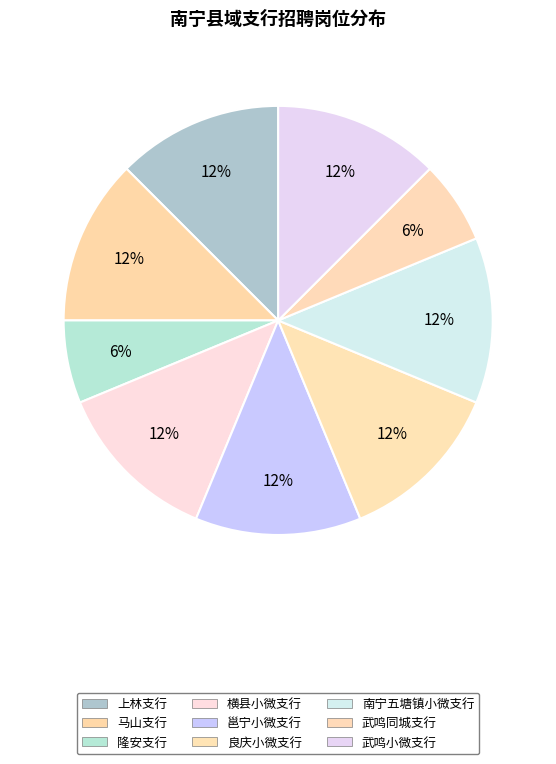

What percentage do 马山支行 and 隆安支行 together represent?

18.8%